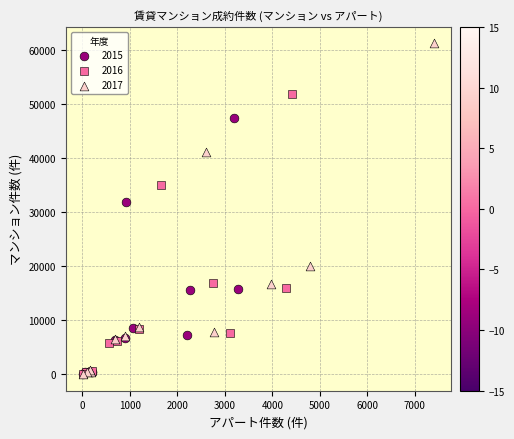

Which series contains the highest Y value?

2017